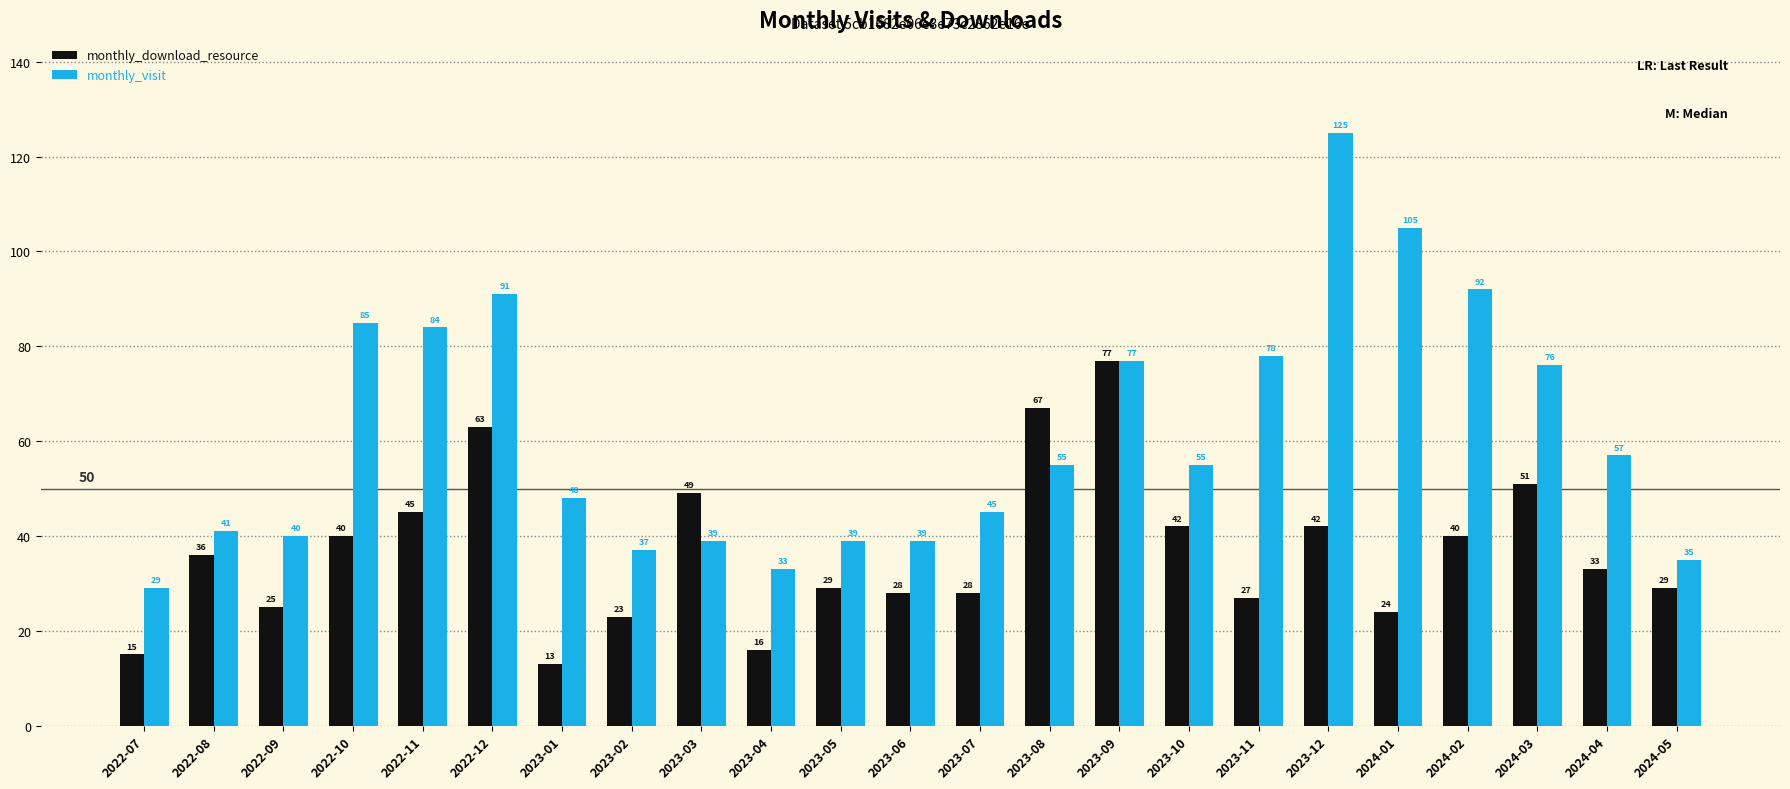

How many bars are there in each group?

2